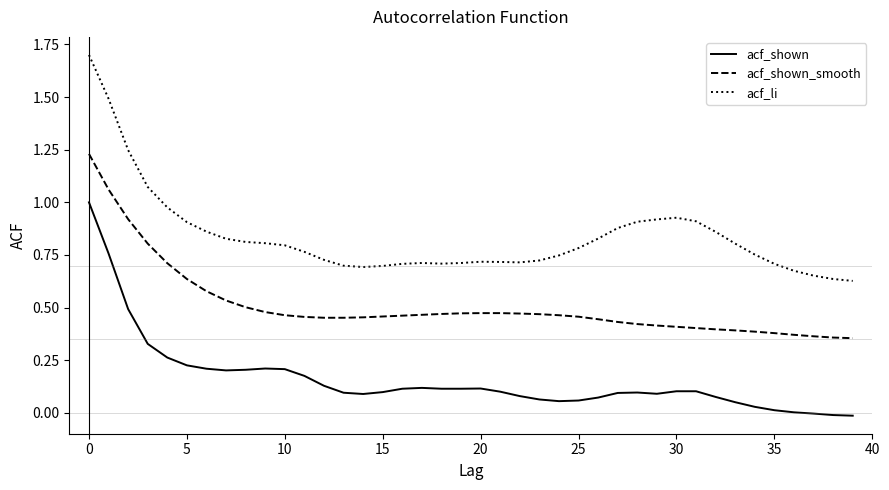

True or false: acf_li and acf_shown_smooth cross at least once.

False